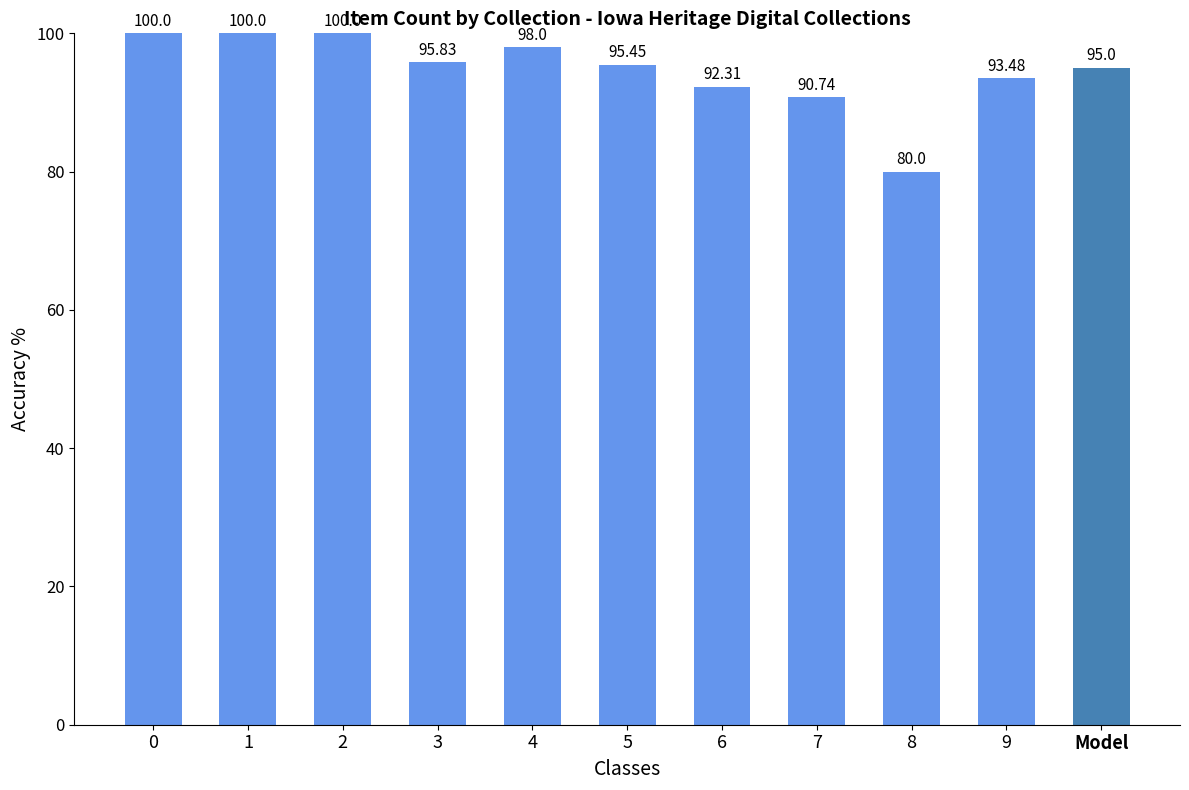

Is it true that the value at 8 is 80.0?

True